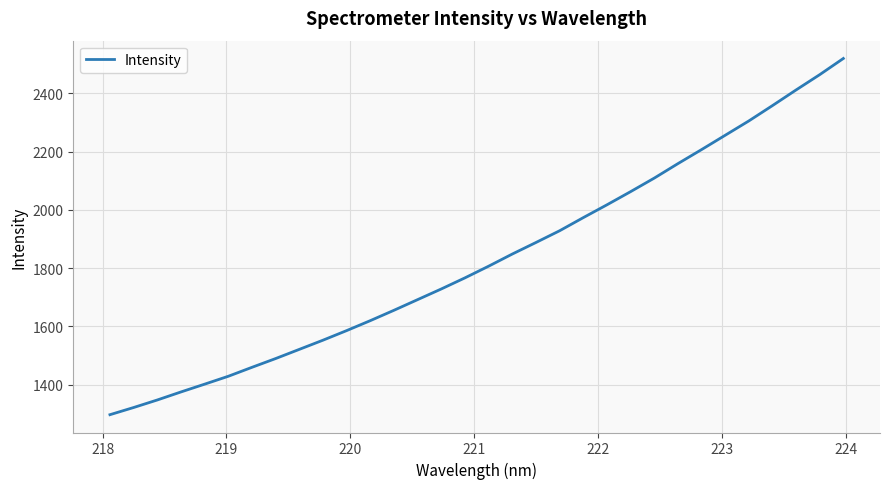

What is the minimum value shown in the chart?

1297.0